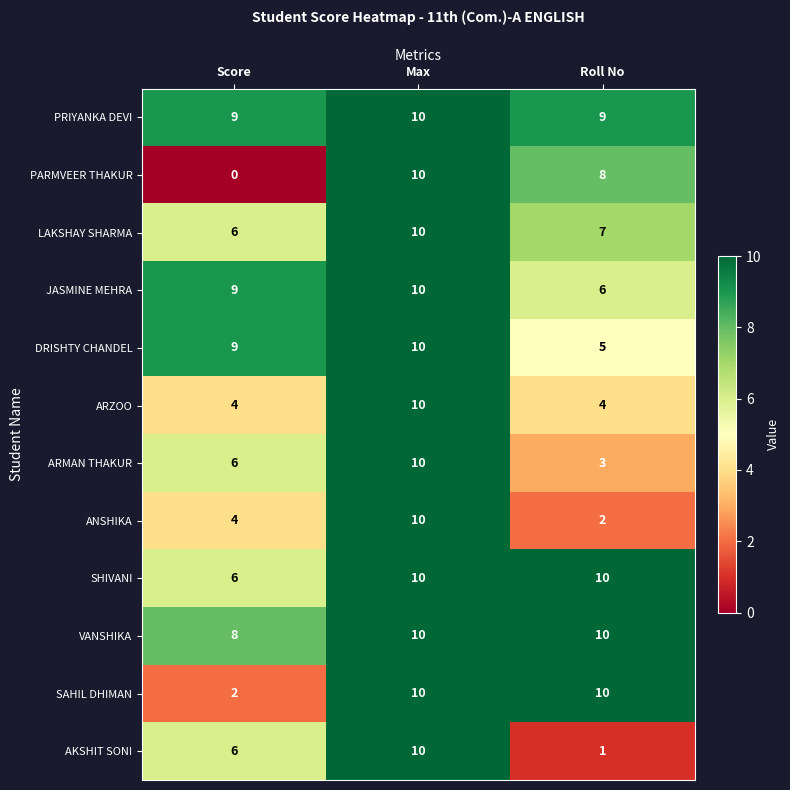

What is the average value of the SAHIL DHIMAN series?

7